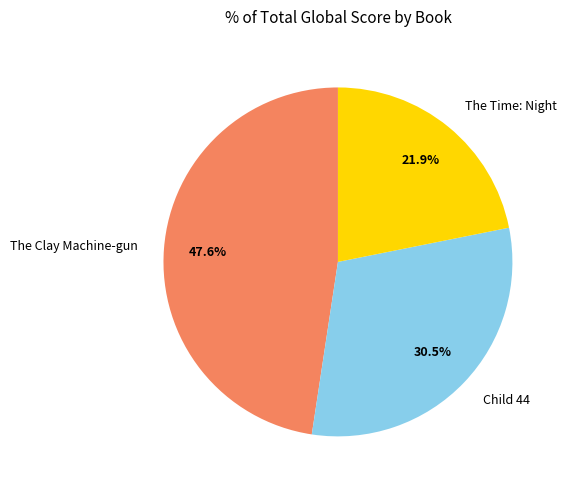

To the nearest percent, what is the average slice percentage?

33%